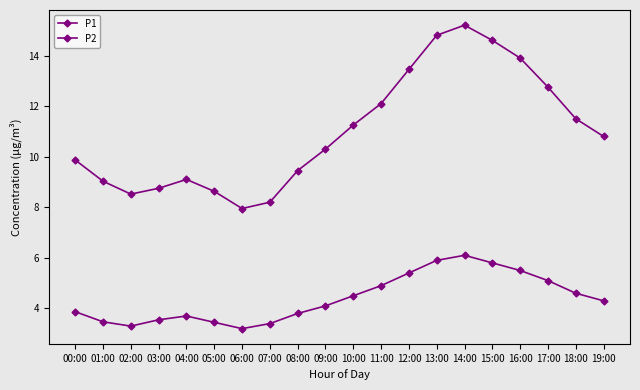

What is the total value across all series at 11:00?

17.0